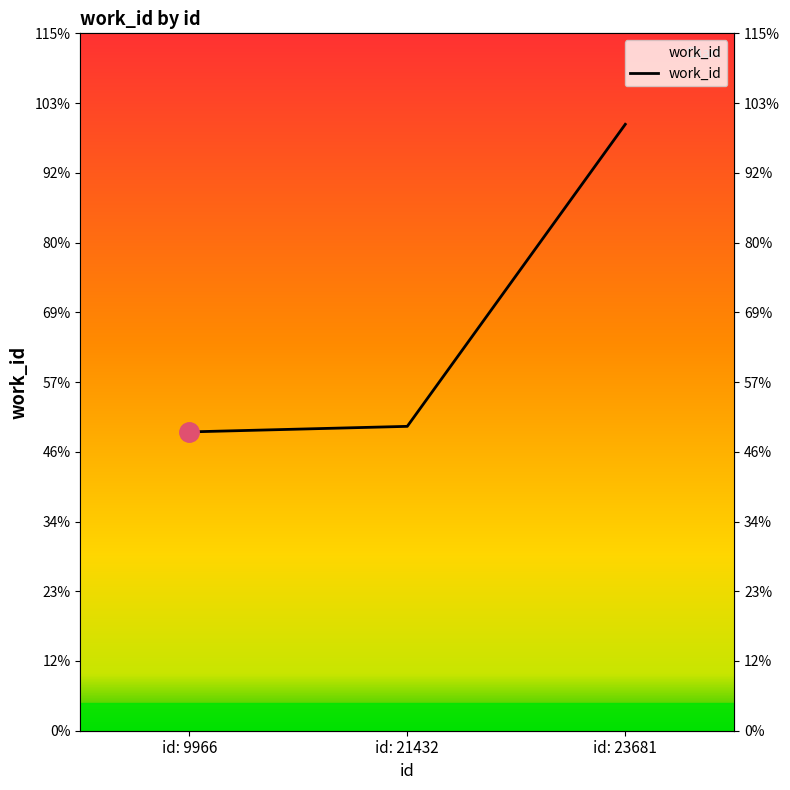

How many data points are less than 3938?

1